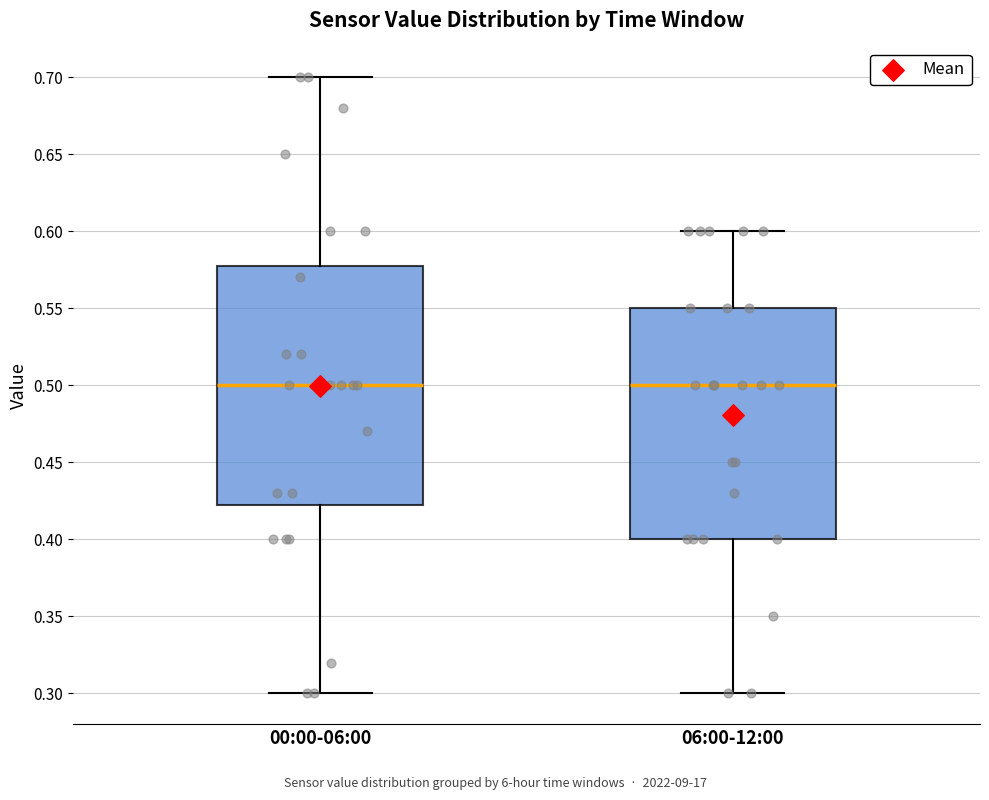

Reading left to right, transcribe this box plot: for each box, give where its median line is, the range the box spans, and where its two whiskers end, as read against the y-axis. The values are not printed on the chart, so give them approximately, as read against the axis.

00:00-06:00: median 0.500, box 0.425 to 0.580, whiskers 0.300 to 0.700
06:00-12:00: median 0.500, box 0.400 to 0.550, whiskers 0.300 to 0.600